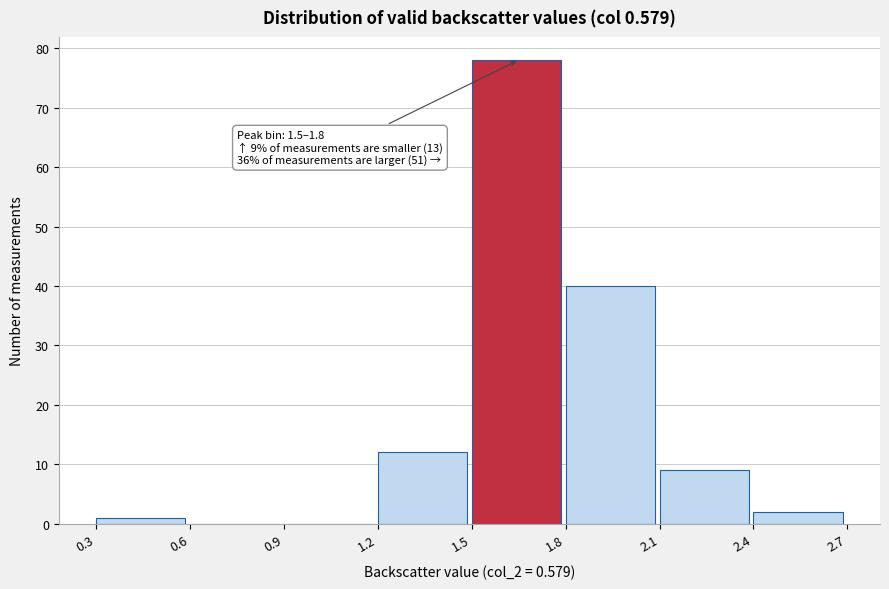

Over which range of the x-axis is the bar tallest?

1.5 to 1.8